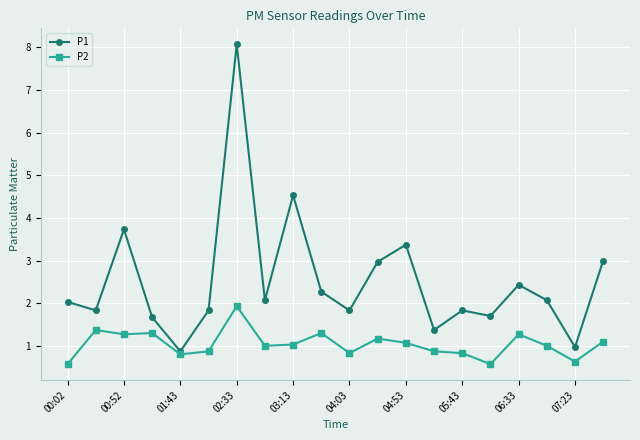

What is the value of the P2 point at the 3rd from the left?

1.3